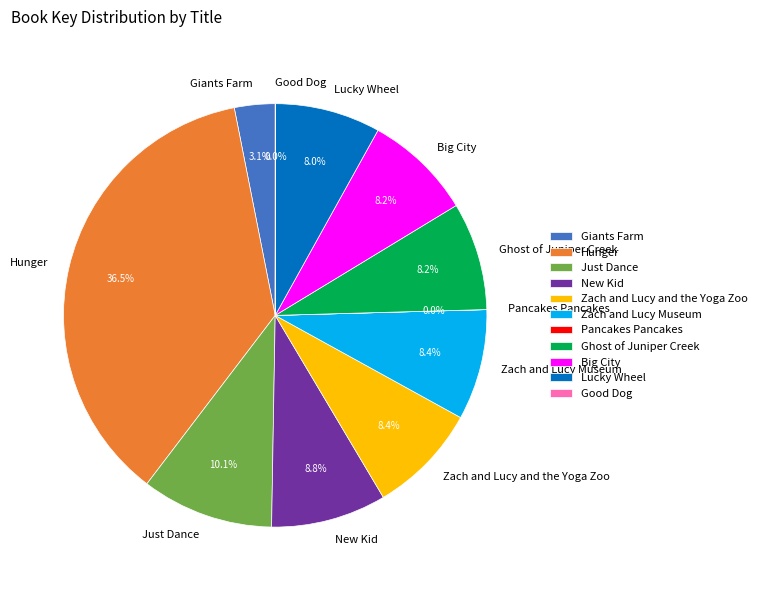

How much of the chart is everything except Zach and Lucy and the Yoga Zoo?

91.6%